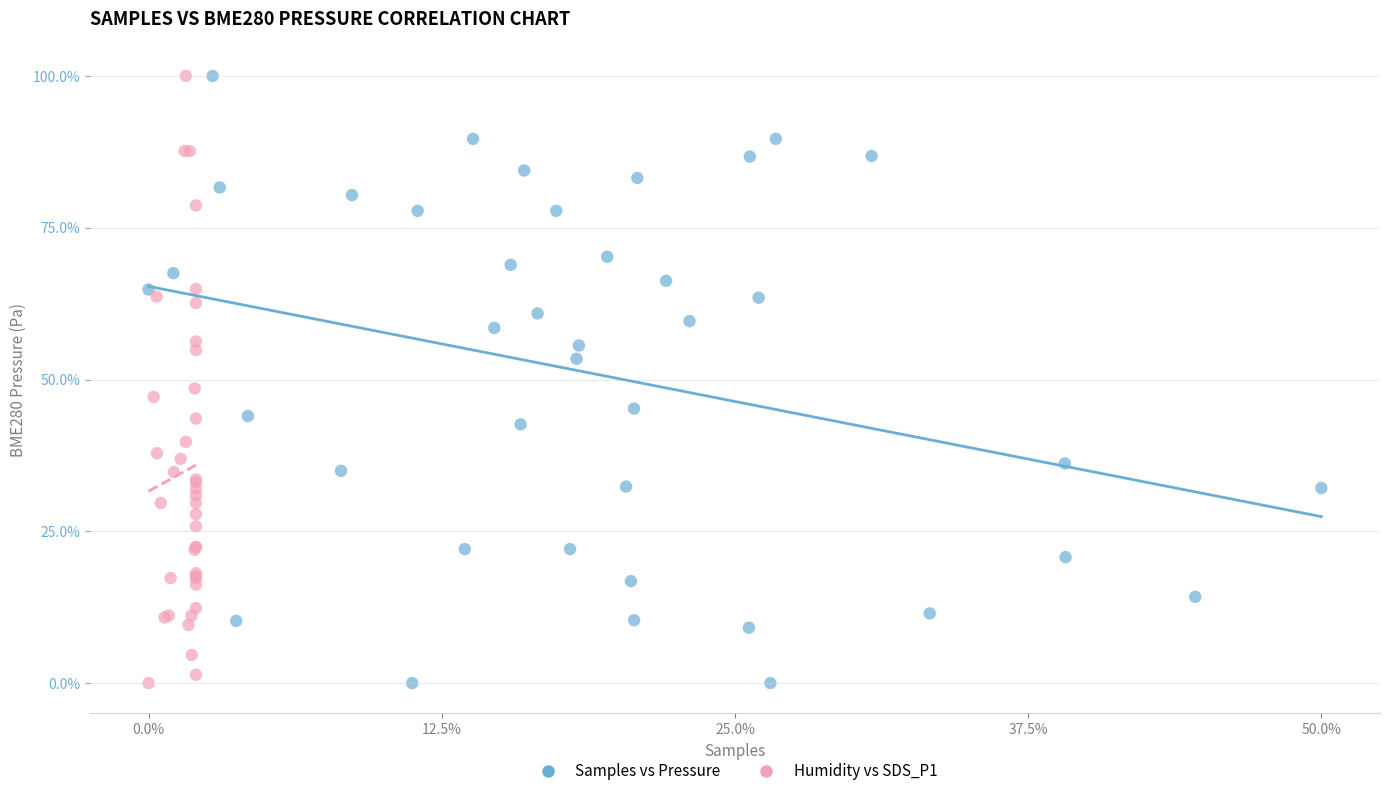

What are all the series names shown in the legend?

Samples vs Pressure, Humidity vs SDS_P1